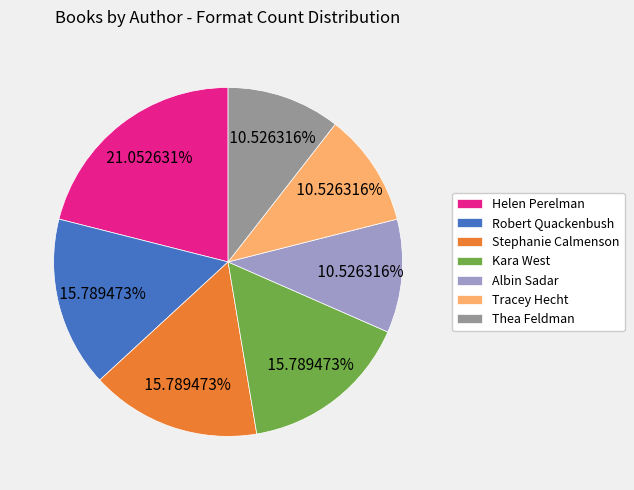

Is it true that Albin Sadar is 5% of the pie?

False